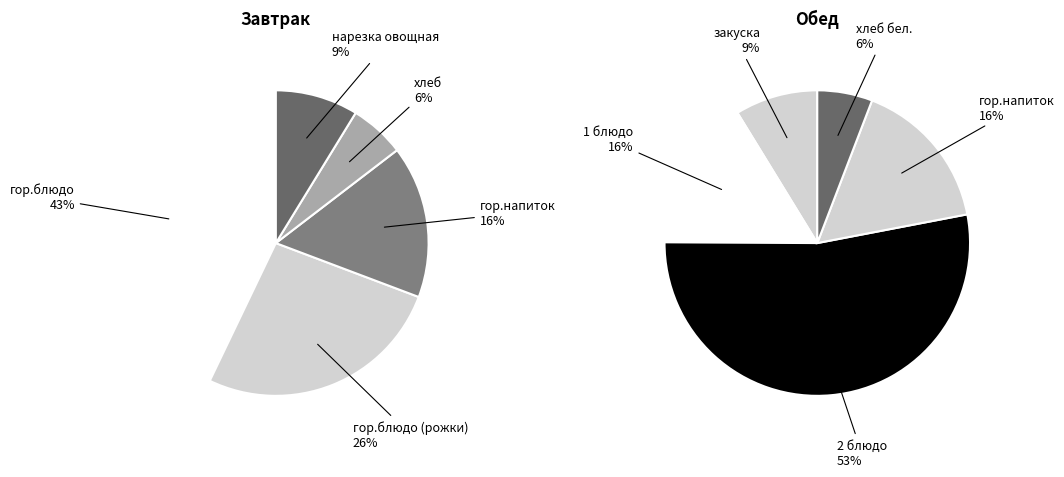

Which has a higher value, нарезка овощная or гор.блюдо?

гор.блюдо